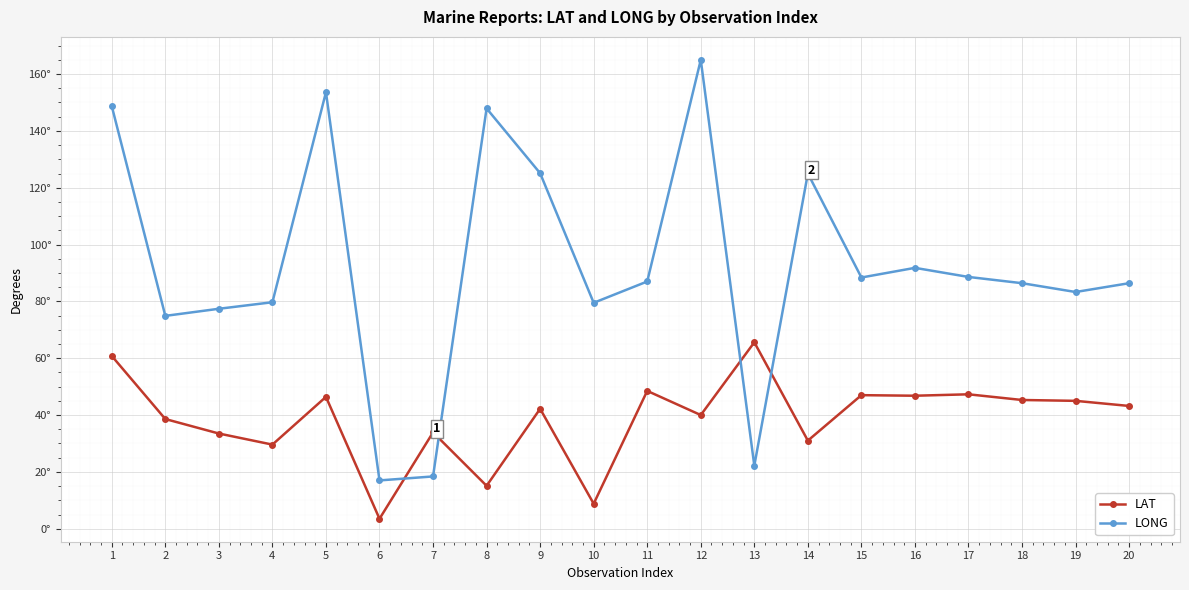

At how many categories does at least one series exceed 16?

20